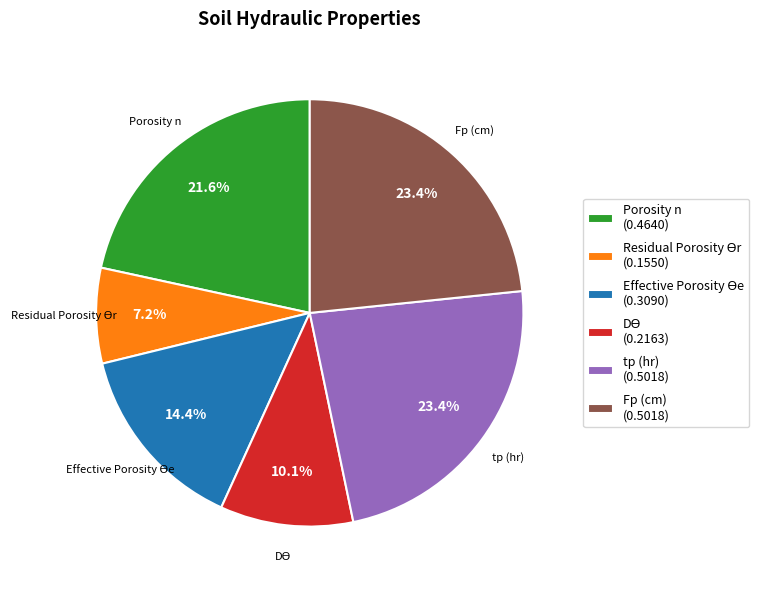

How many slices are in this pie chart?

6